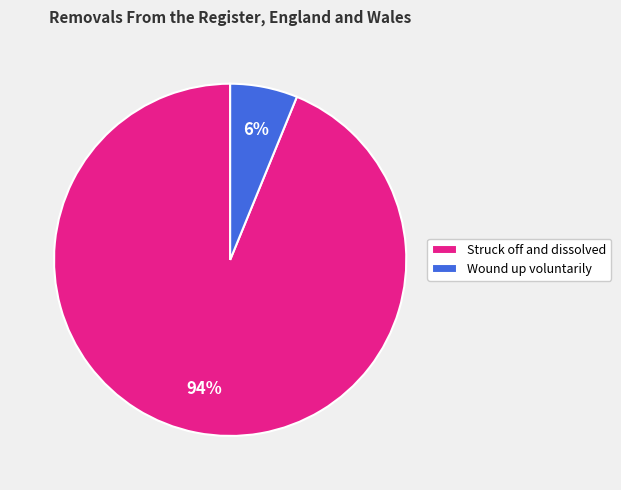

Is it true that Struck off and dissolved is 99% of the pie?

False